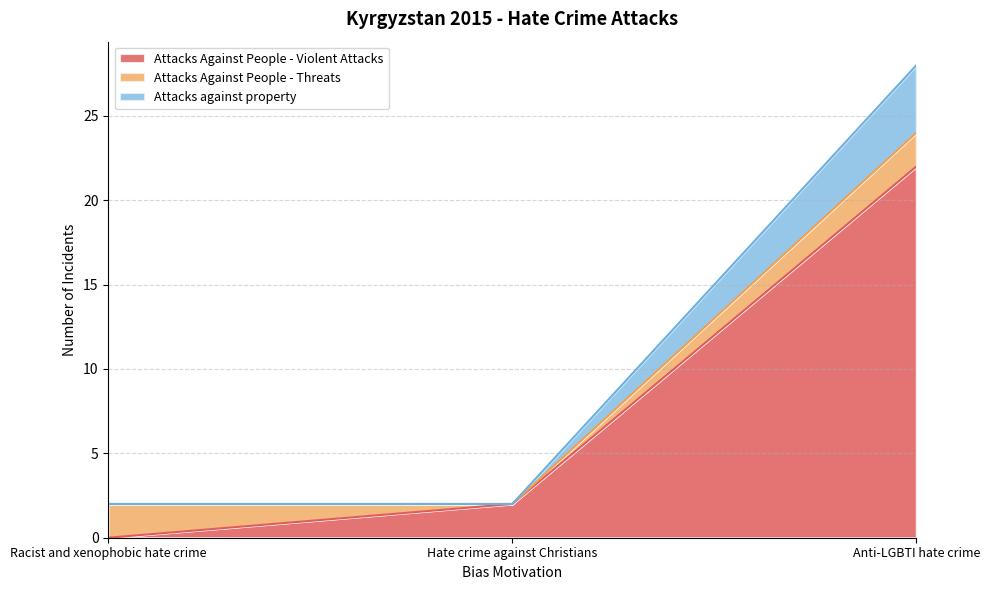

Reading left to right, list the values for the Attacks Against People - Violent Attacks series.

Racist and xenophobic hate crime=0	Hate crime against Christians=2	Anti-LGBTI hate crime=22